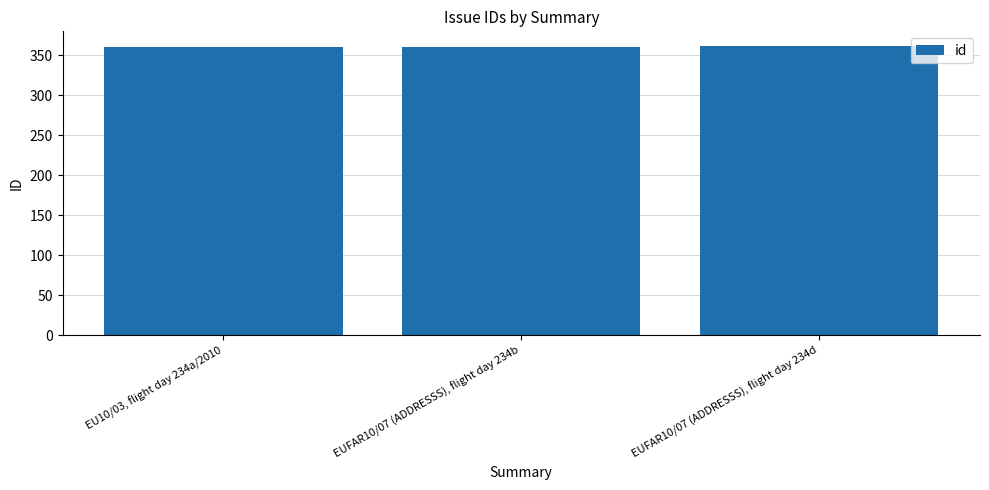

List the labels in order of value, largest first.

EUFAR10/07 (ADDRESSS), flight day 234d, EUFAR10/07 (ADDRESSS), flight day 234b, EU10/03, flight day 234a/2010